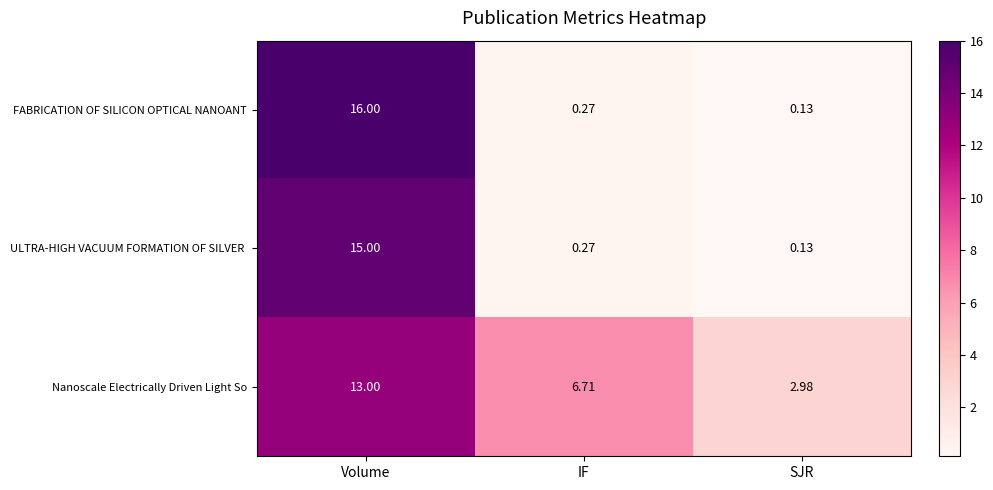

Is the value of FABRICATION OF SILICON OPTICAL NANOANT at IF greater than the value of Nanoscale Electrically Driven Light So at SJR?

No